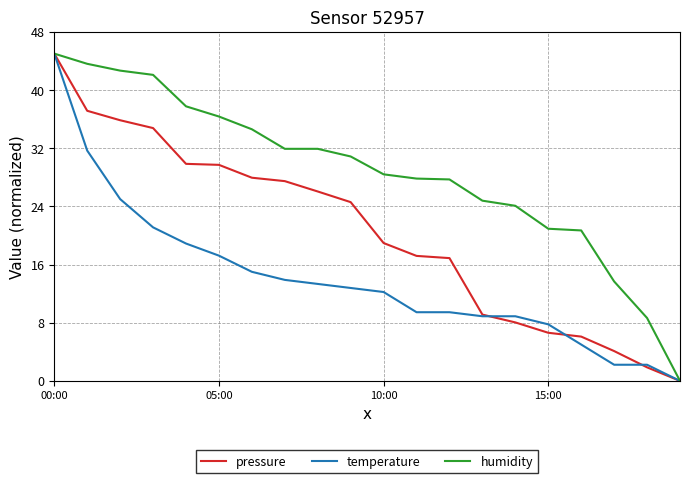

Rank the series by their average value, from lowest to highest.

temperature, pressure, humidity